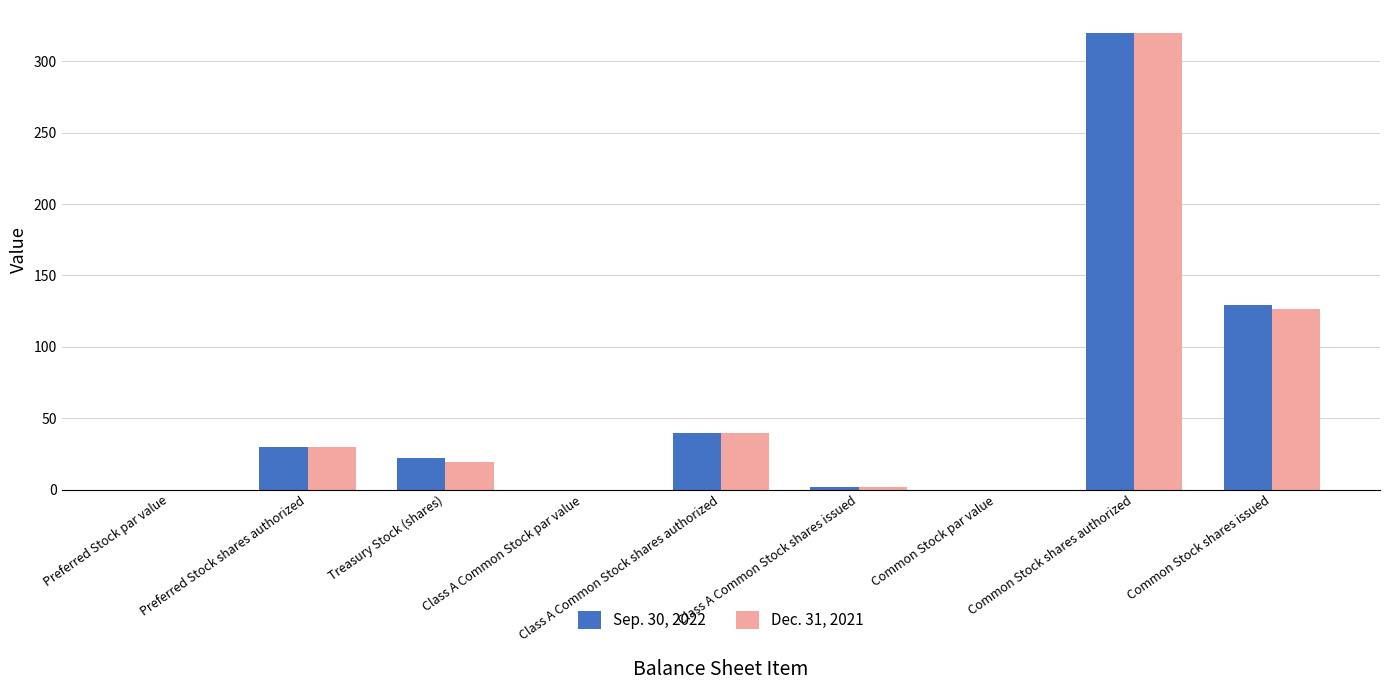

What is the sum of the Dec. 31, 2021 values at Class A Common Stock shares authorized and Common Stock shares issued?

166.2